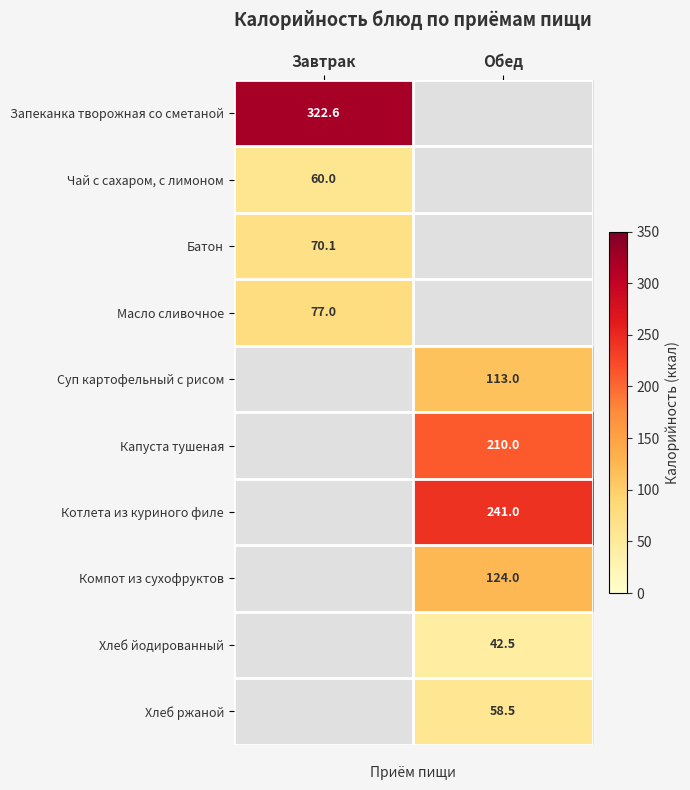

Is the value of Котлета из куриного филе at Обед greater than the value of Батон at Завтрак?

Yes